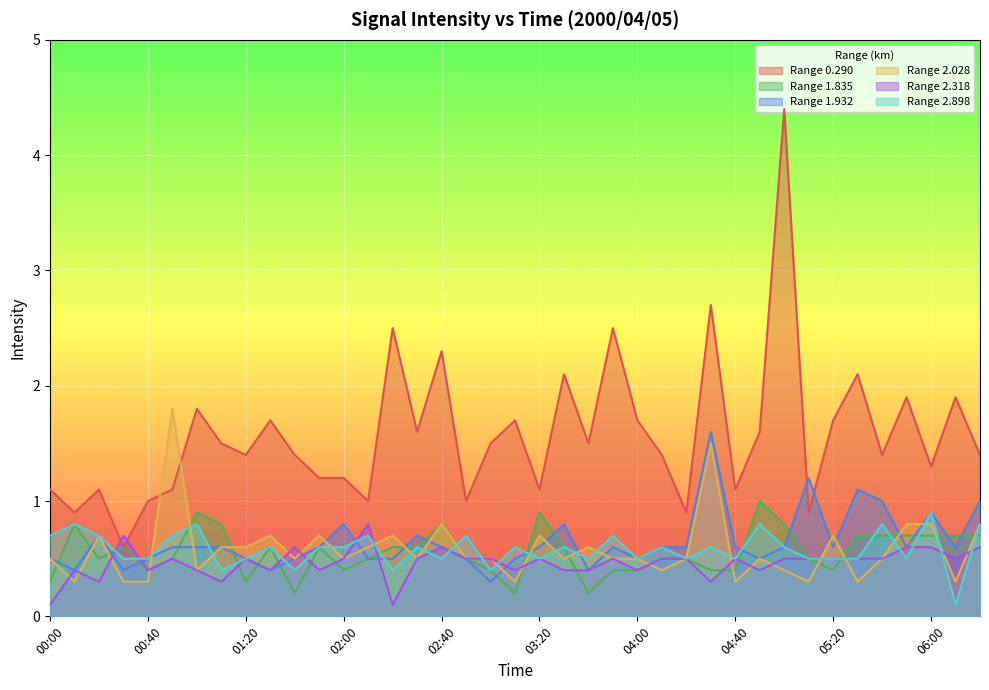

How many series are shown in this chart?

6